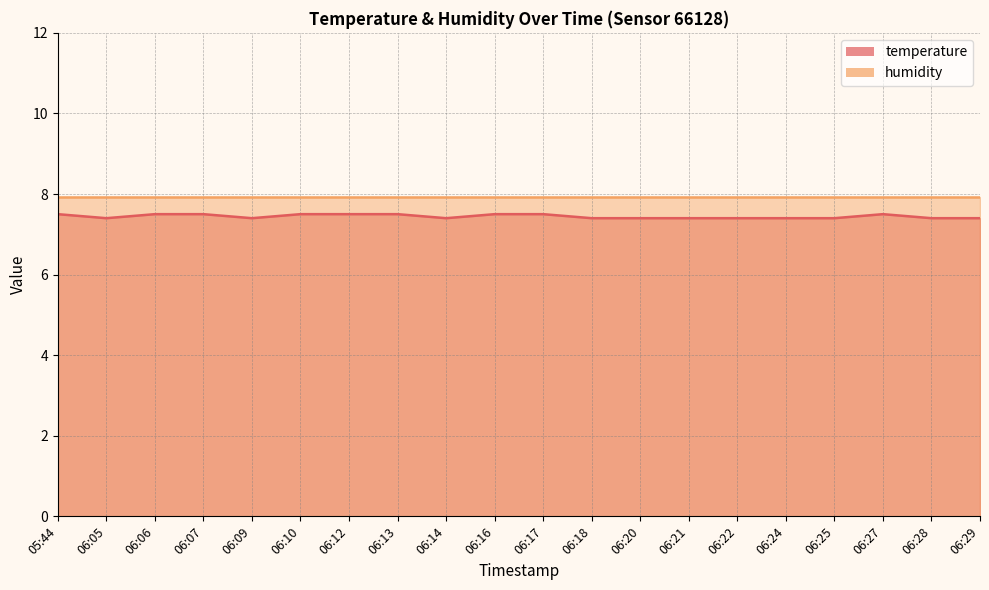

Reading left to right, extract all data points from this chart.

05:44=7.5	06:05=7.4	06:06=7.5	06:07=7.5	06:09=7.4	06:10=7.5	06:12=7.5	06:13=7.5	06:14=7.4	06:16=7.5	06:17=7.5	06:18=7.4	06:20=7.4	06:21=7.4	06:22=7.4	06:24=7.4	06:25=7.4	06:27=7.5	06:28=7.4	06:29=7.4